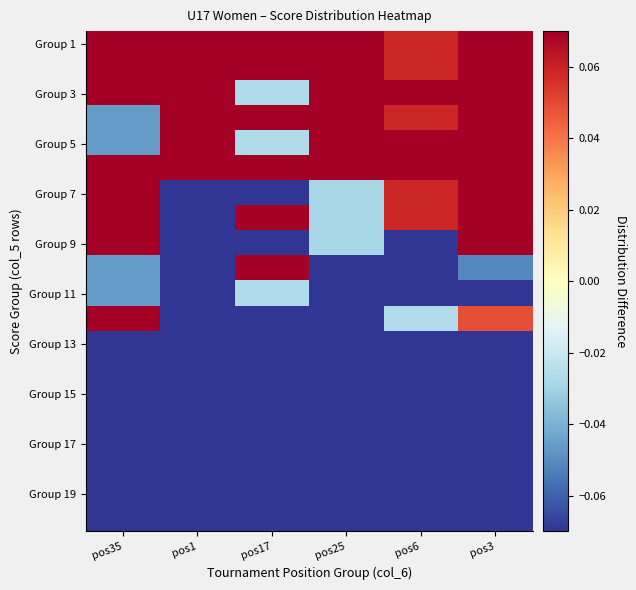

Which has a higher value, pos17 or pos35?

pos17